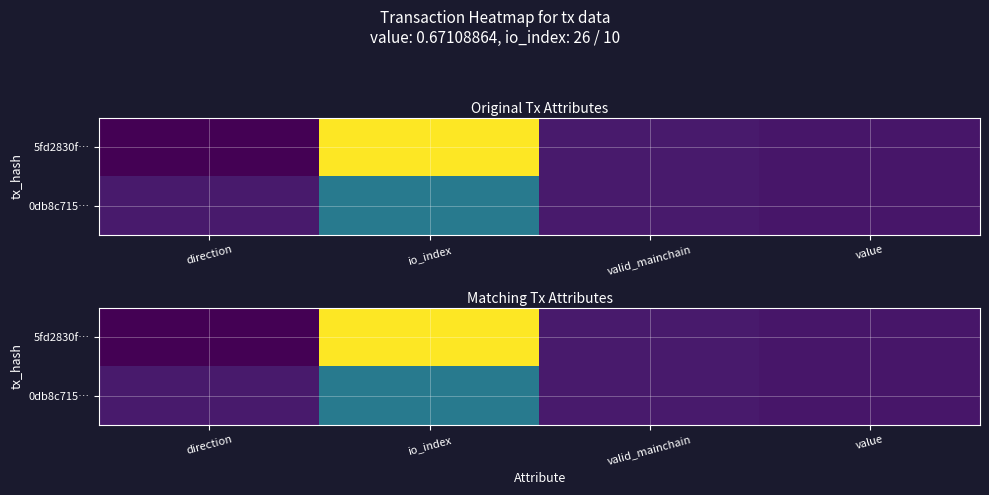

What is the difference between the maximum and minimum values in the 0db8c715… series?

9.3